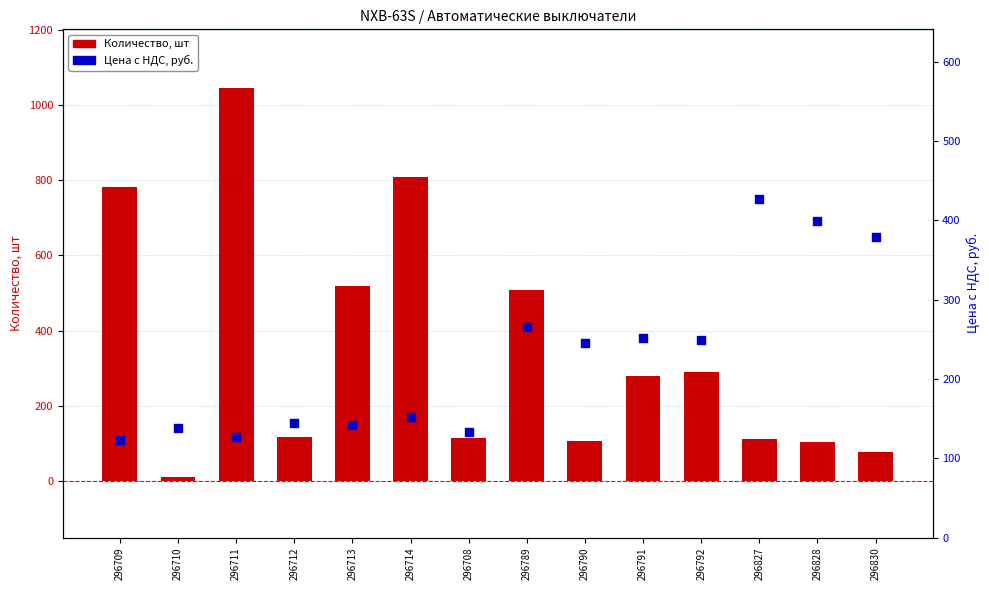

Which series reaches the maximum Y coordinate?

Количество, шт